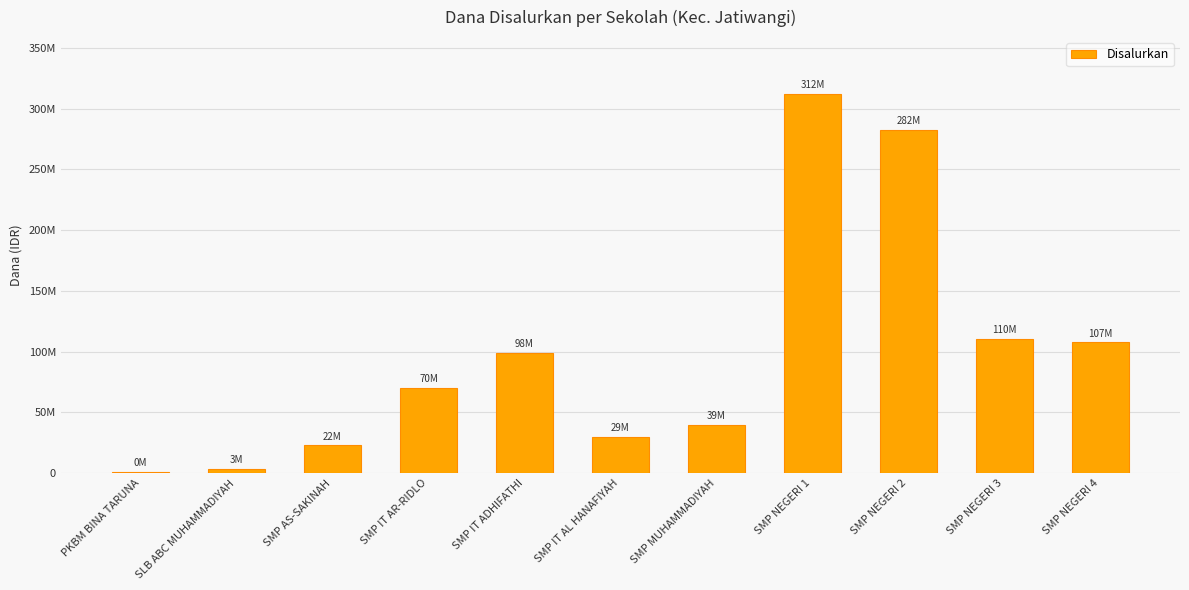

What position from the left is SMP MUHAMMADIYAH?

7